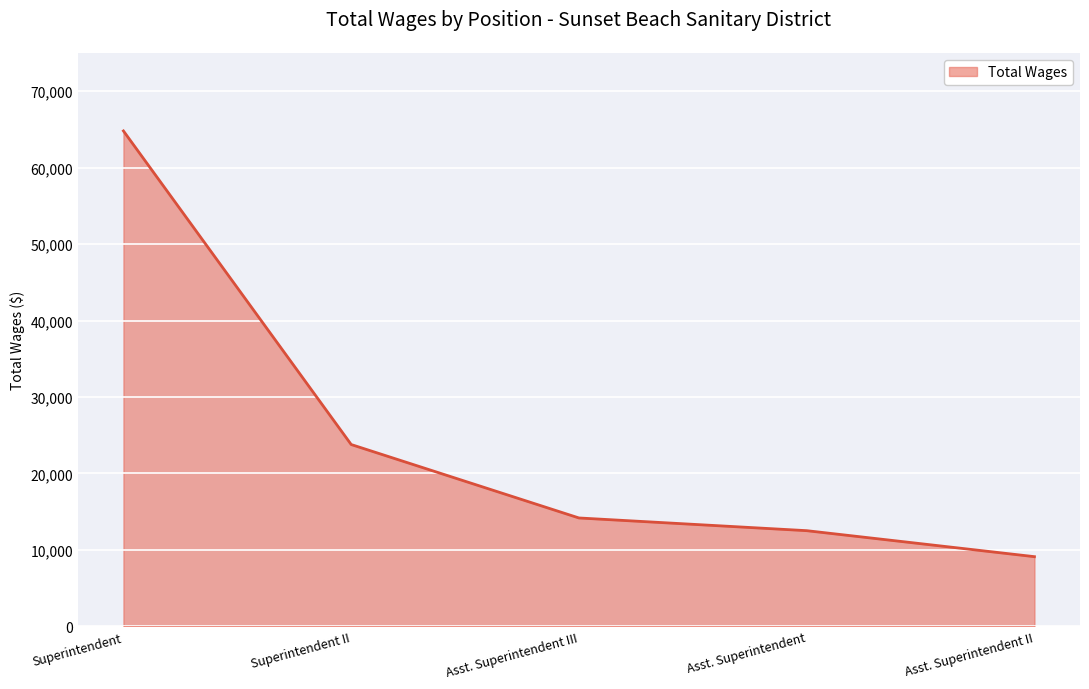

True or false: the data shows 9126 at Asst. Superintendent II.

True